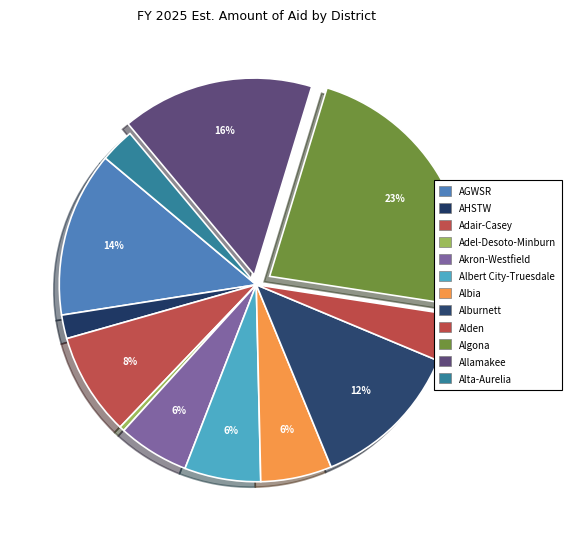

How many segments does this pie chart have?

12